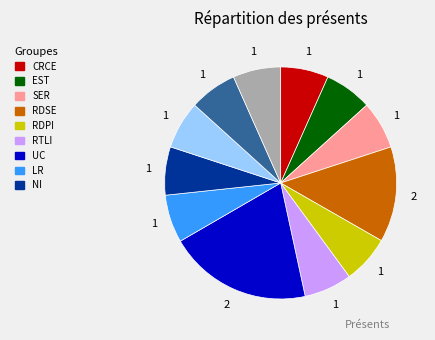

Is there a majority slice in this chart?

No